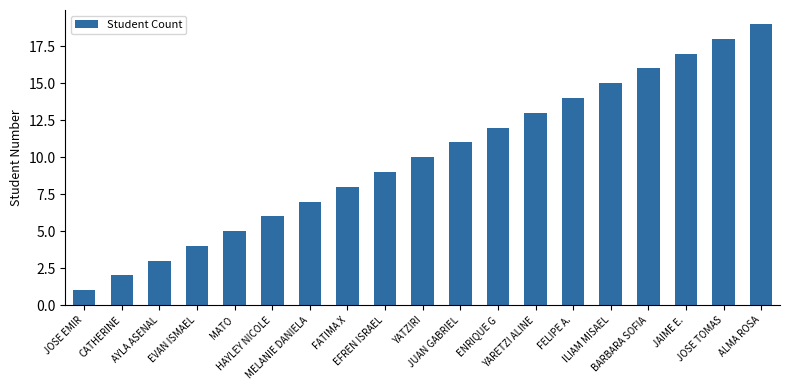

Reading right to left, list all the values displayed in this chart.

19	18	17	16	15	14	13	12	11	10	9	8	7	6	5	4	3	2	1